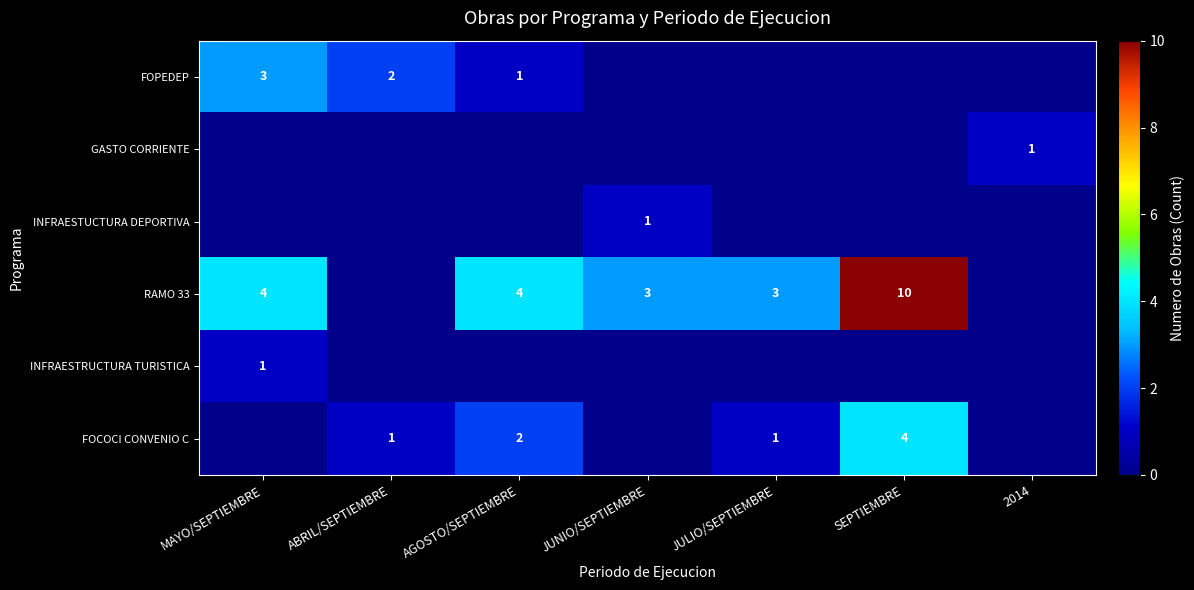

The value of INFRAESTUCTURA DEPORTIVA at JUNIO/SEPTIEMBRE is 1. True or false?

True